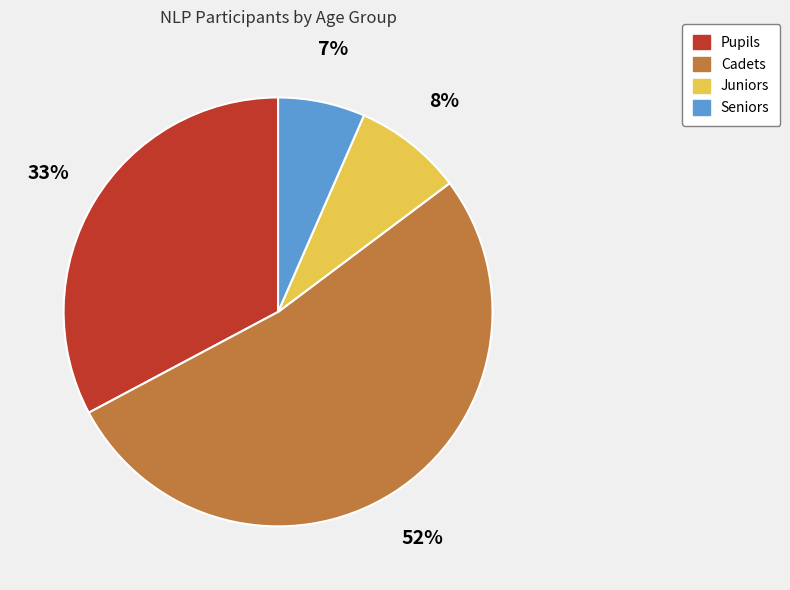

Which category accounts for the majority?

Cadets